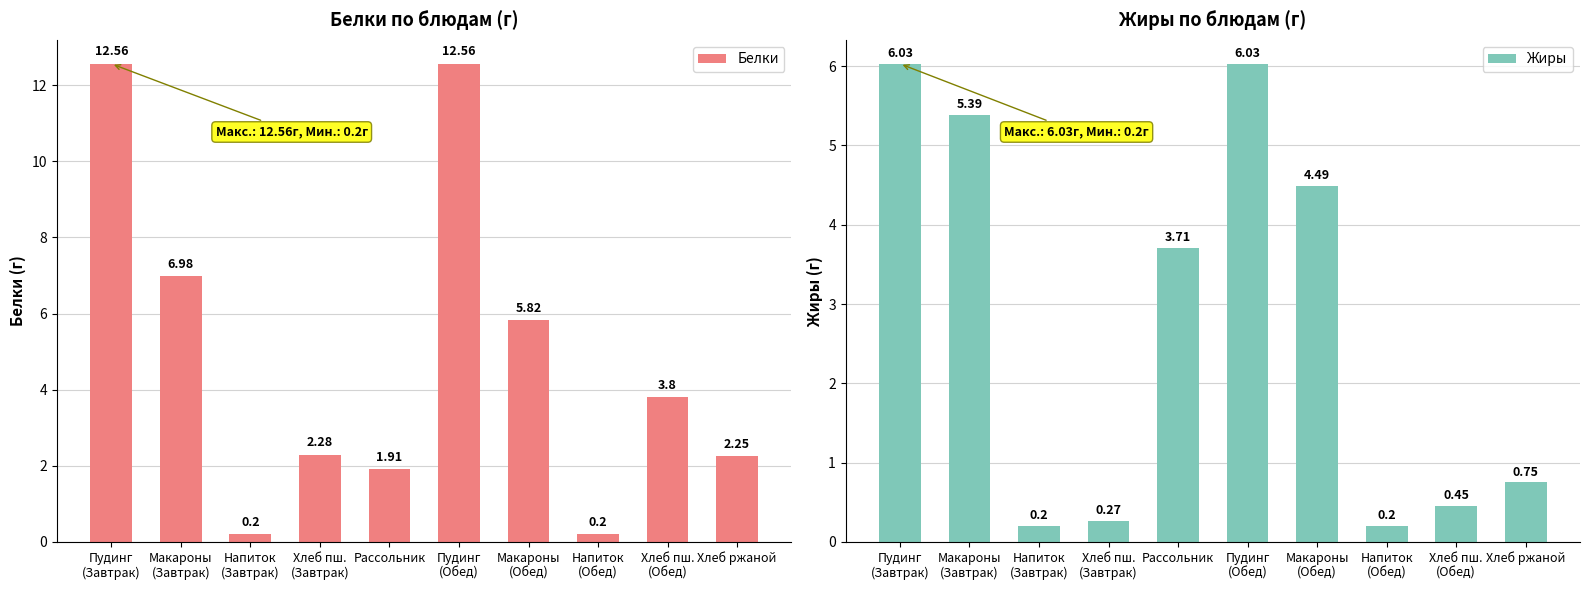

What is the difference between the maximum and minimum values in the Жиры series?

5.8